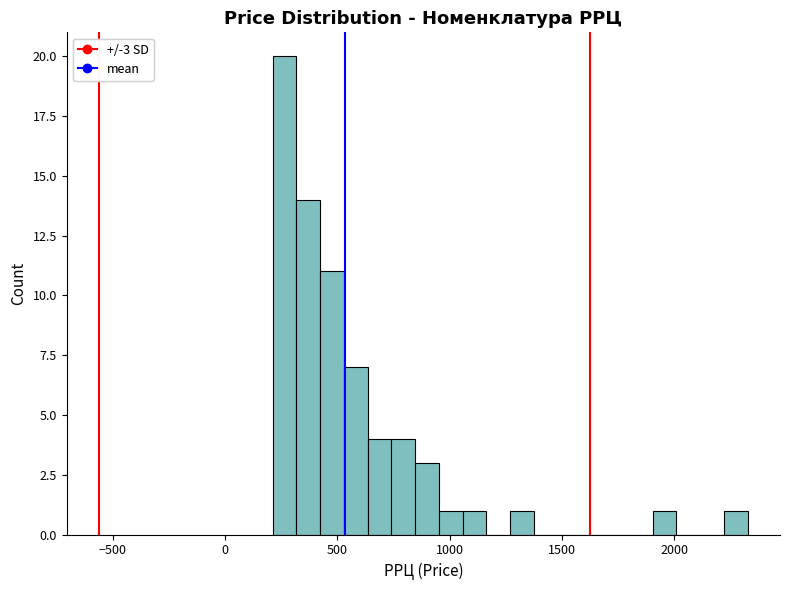

Around what value on the x-axis is the tallest bar? Give the approximate position of its centre, as read against the axis.

250